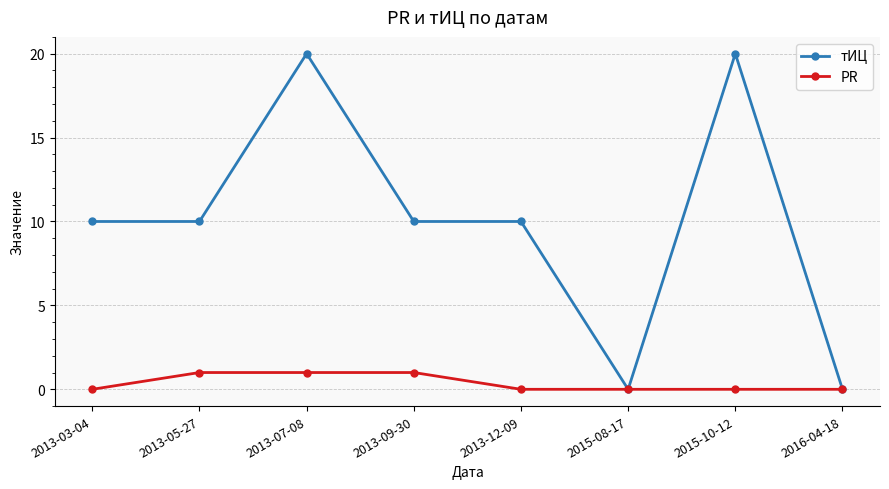

How many data points does each series have?

8